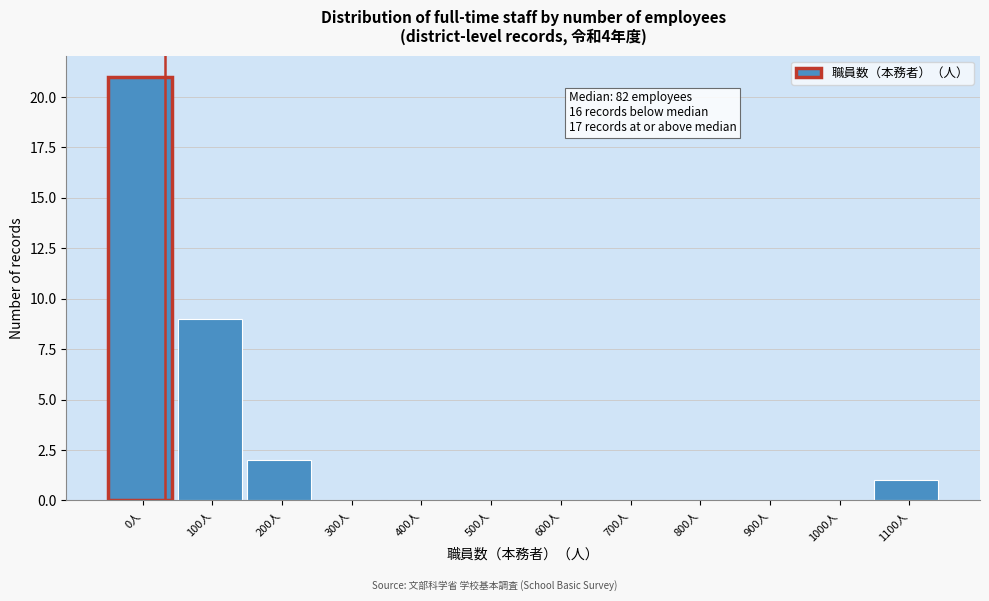

Reading left to right, what are all the values shown in this chart?

0人=21	100人=9	200人=2	300人=0	400人=0	500人=0	600人=0	700人=0	800人=0	900人=0	1000人=0	1100人=1